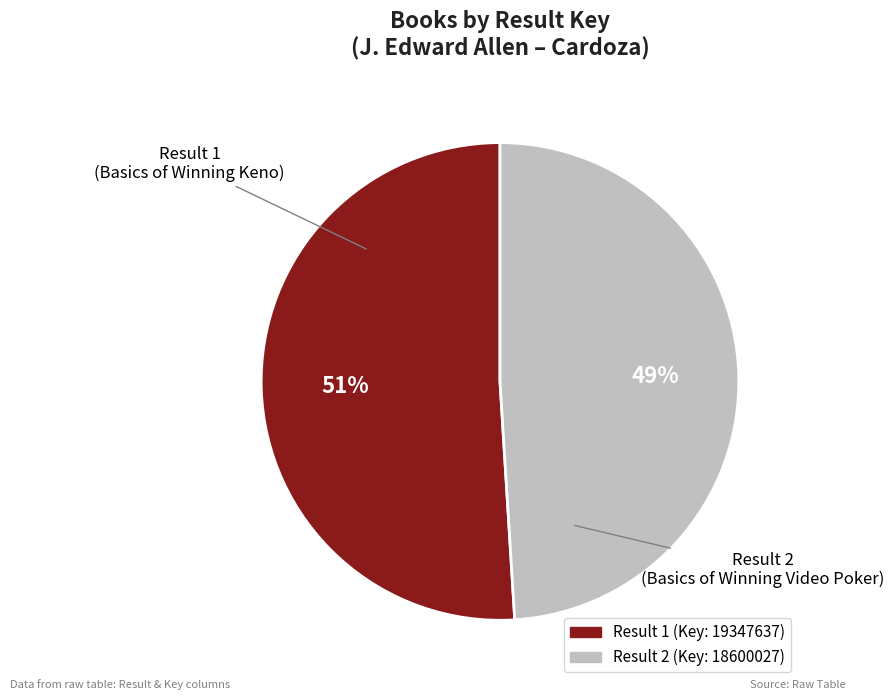

Does any single category account for the majority?

Yes